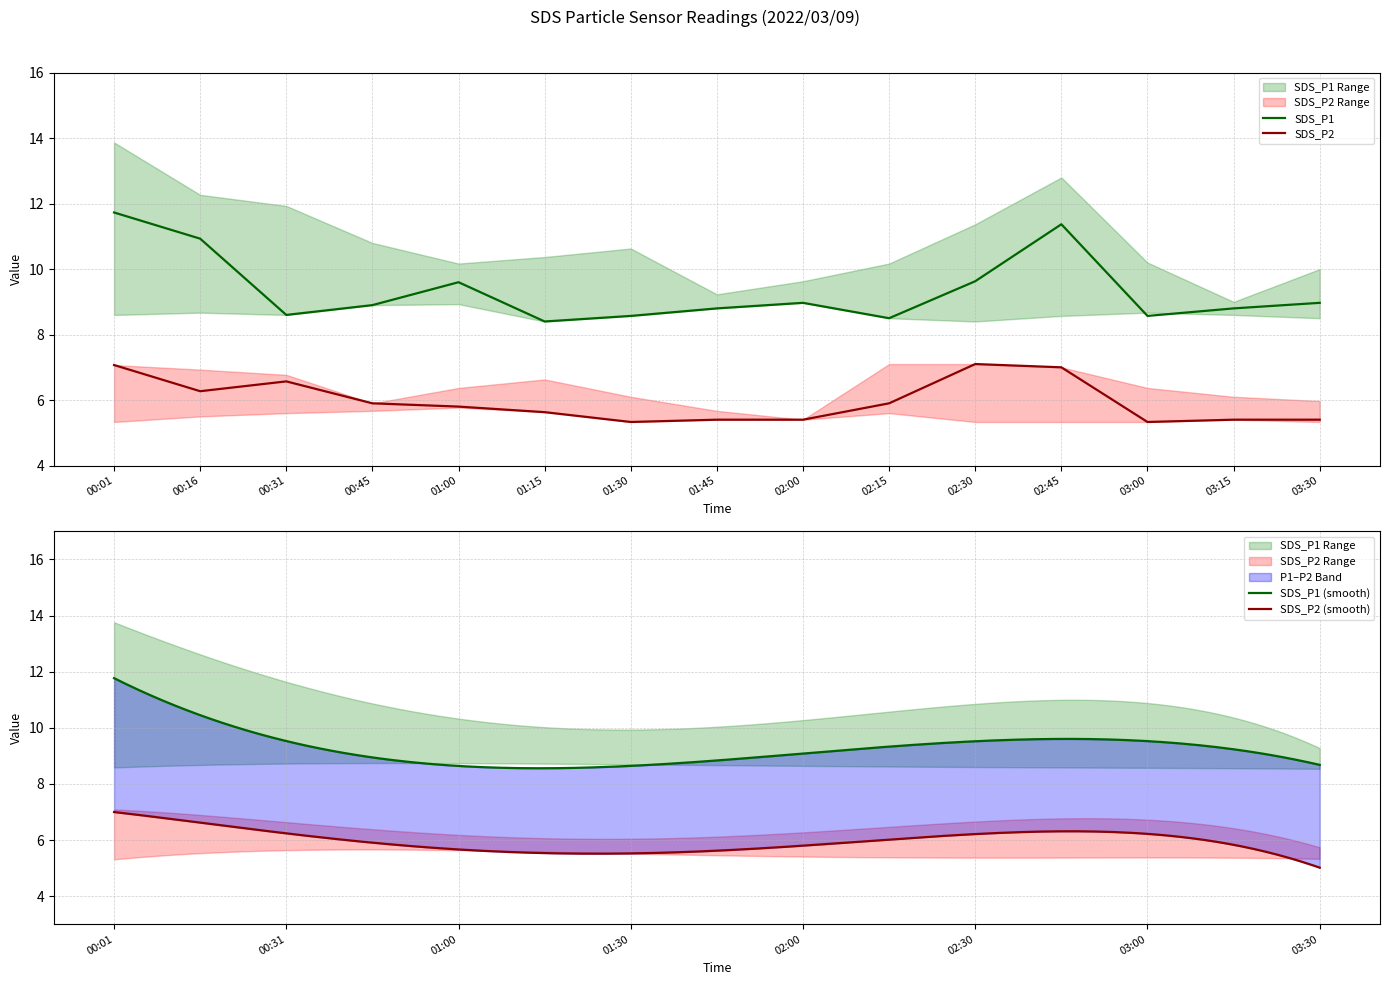

At which category is the sum across all series the highest?

00:01